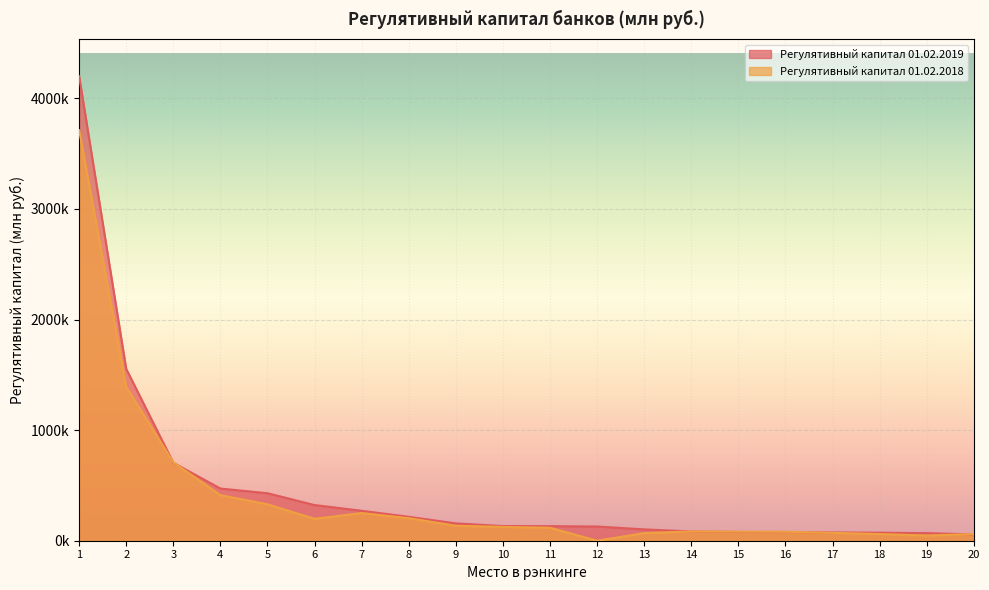

What are all the series names shown in the legend?

Регулятивный капитал 01.02.2019, Регулятивный капитал 01.02.2018